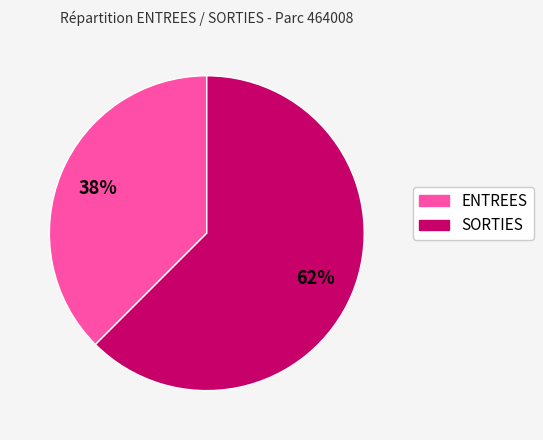

Do SORTIES and ENTREES together represent more than half of the pie?

Yes